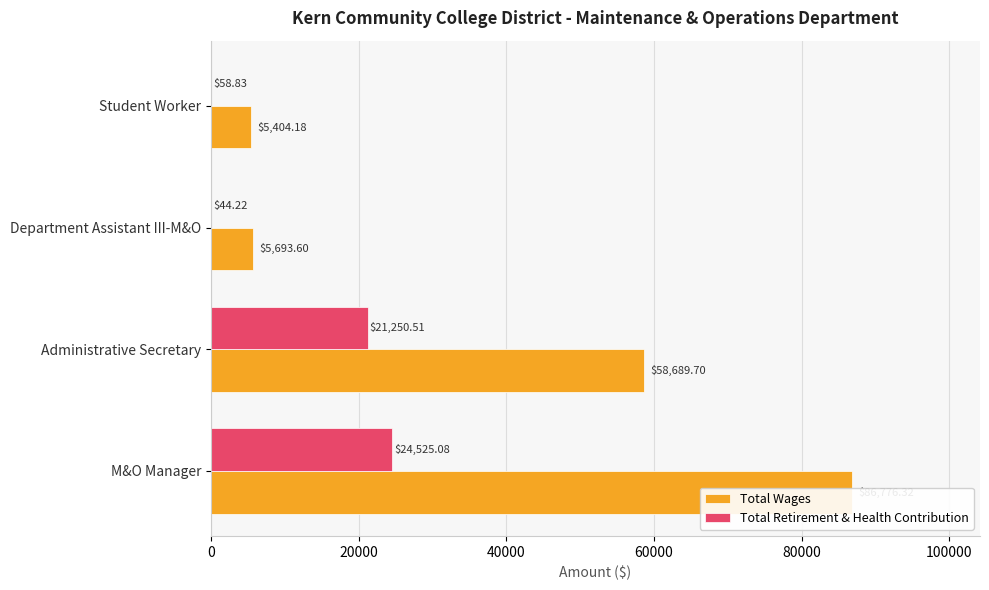

List the series in order of their peak value, highest first.

Total Wages, Total Retirement & Health Contribution